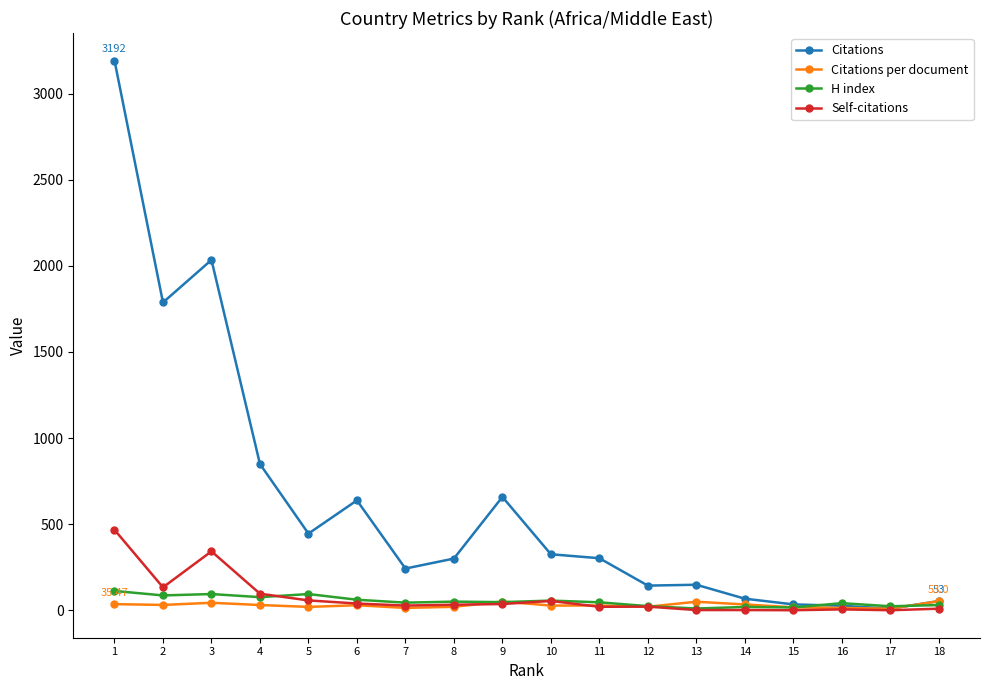

Count the number of categories in the chart.

18